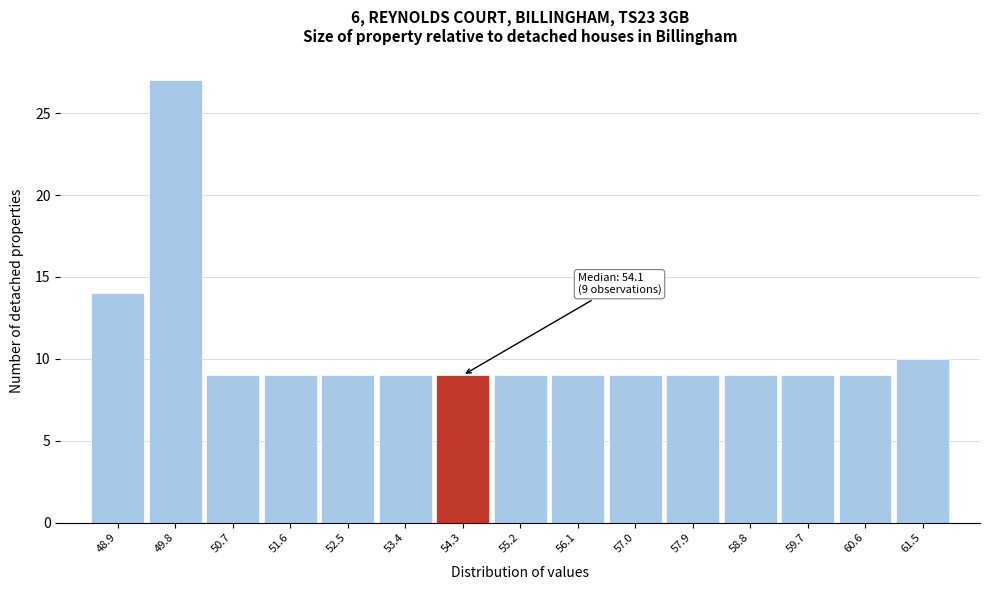

Which range on the x-axis has the tallest bar?

49.3 to 50.2